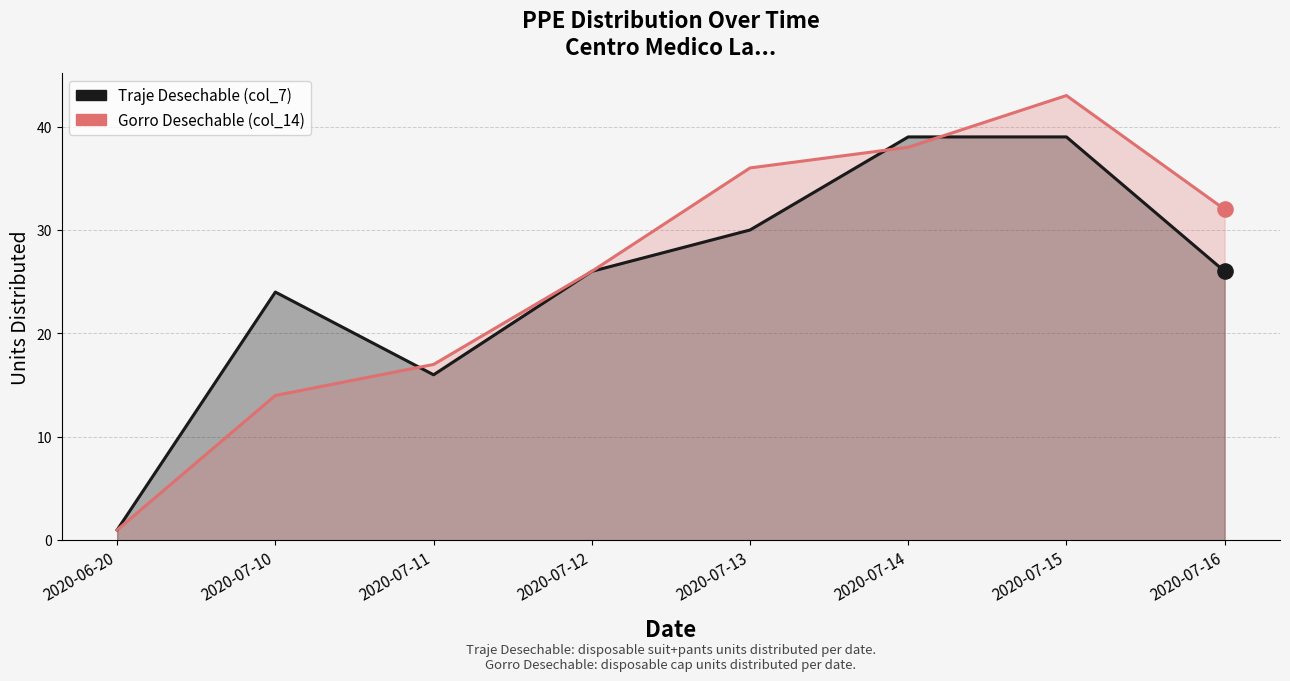

Which series contains the highest Y value?

Gorro Desechable (col_14)